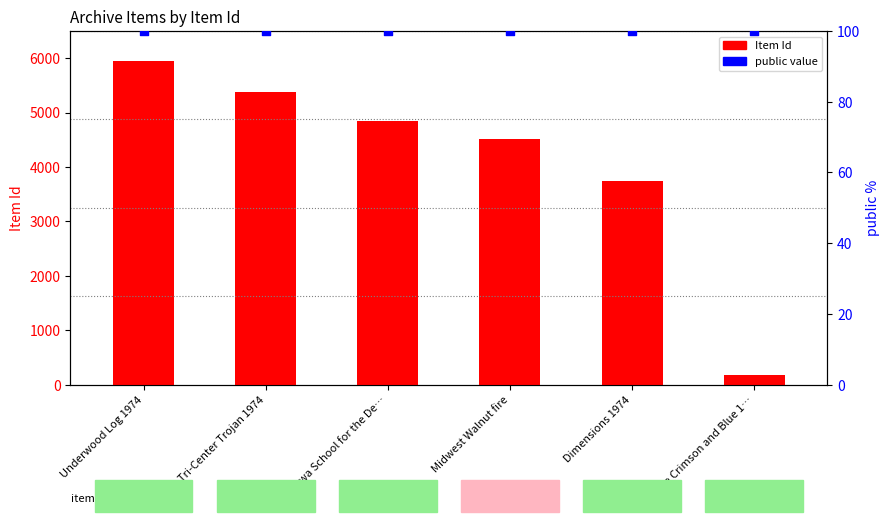

What is the total value across all series at Underwood Log 1974?

6040